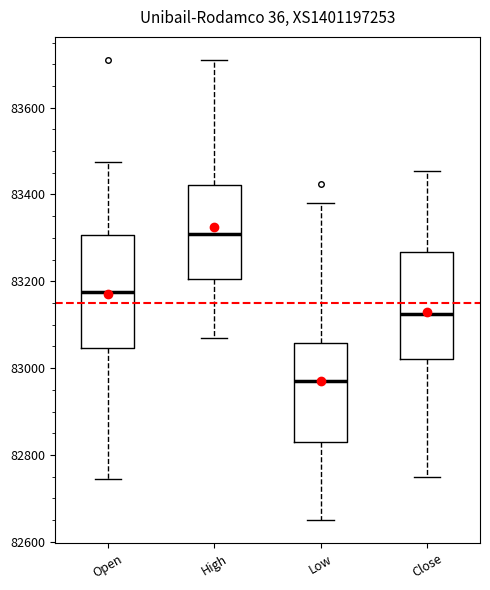

Where is the lower edge of the box for Close on the y-axis? The values are not printed on the chart, so give them approximately, as read against the axis.

83020